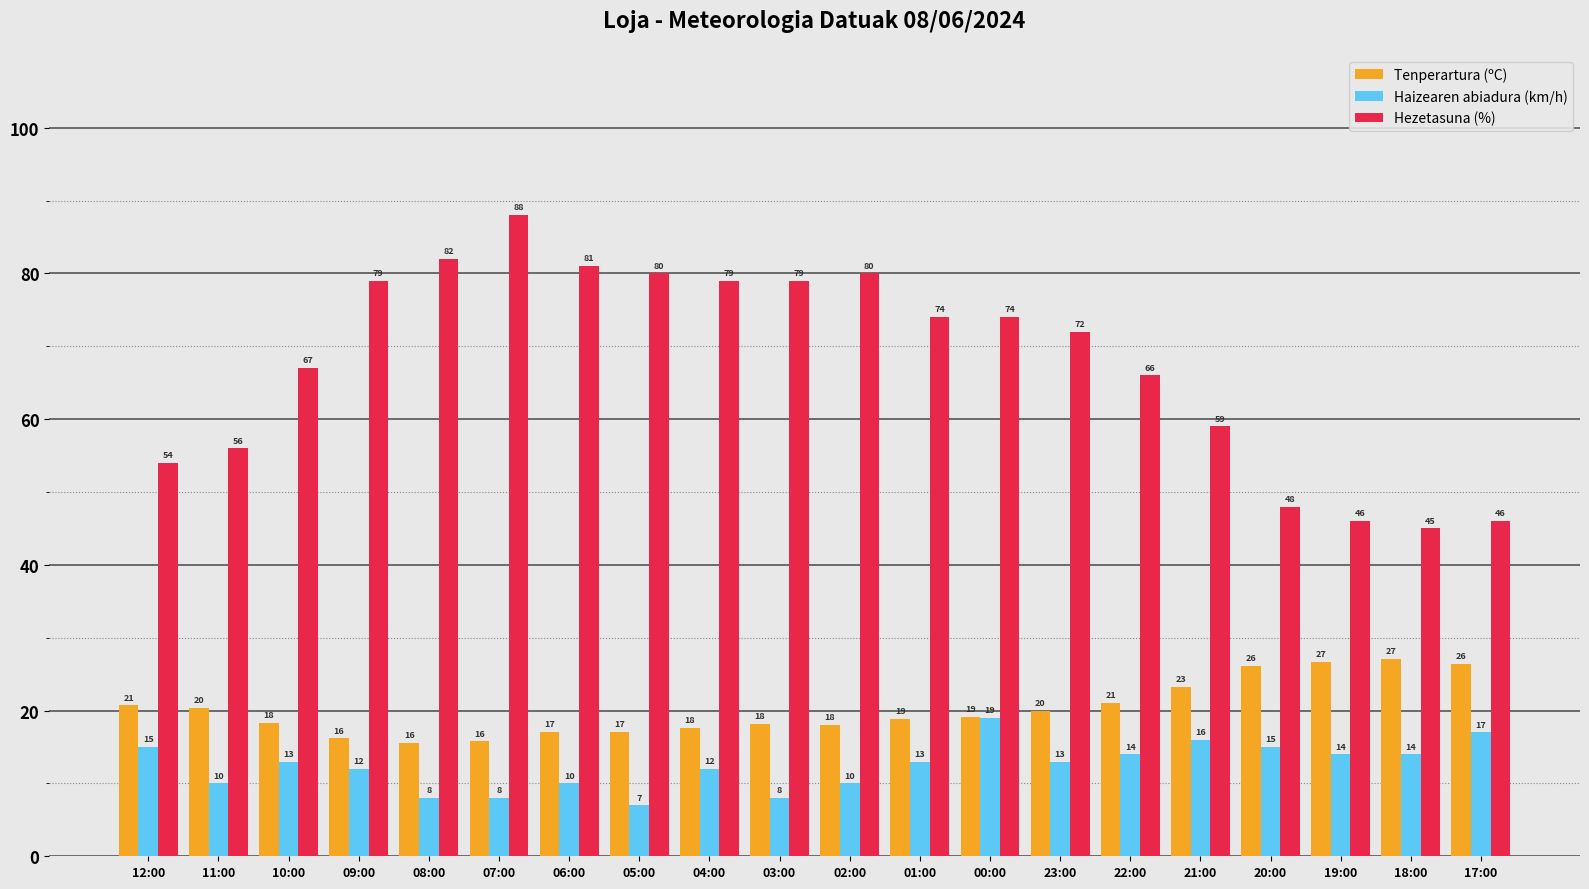

What is the difference between the maximum and minimum values in the Haizearen abiadura (km/h) series?

12.0